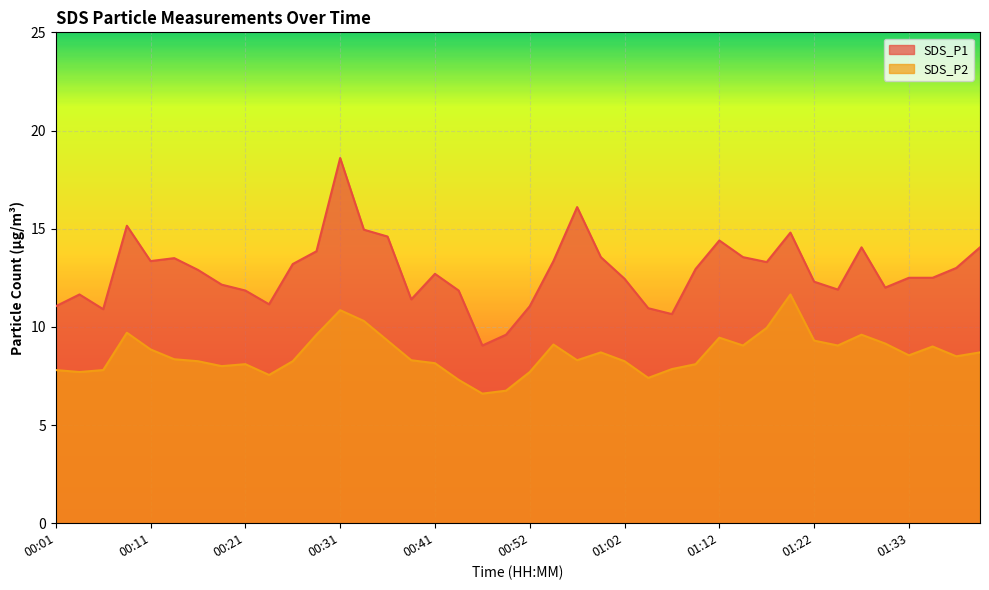

Rank the categories by SDS_P1 value from highest to lowest.

00:31, 00:57, 00:08, 00:34, 01:20, 00:36, 01:12, 01:28, 01:40, 00:29, 00:59, 01:15, 00:13, 00:11, 00:54, 01:17, 00:26, 01:38, 01:10, 00:16, 00:41, 01:33, 01:35, 01:02, 01:22, 00:18, 01:30, 01:25, 00:21, 00:44, 00:03, 00:39, 00:24, 00:01, 00:52, 01:04, 00:06, 01:07, 00:49, 00:47